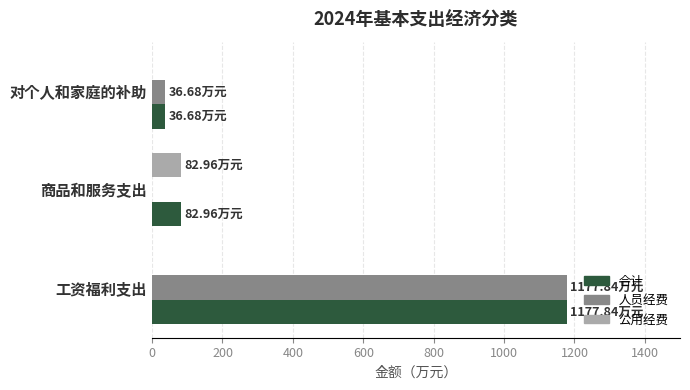

At which category is the sum across all series the highest?

工资福利支出